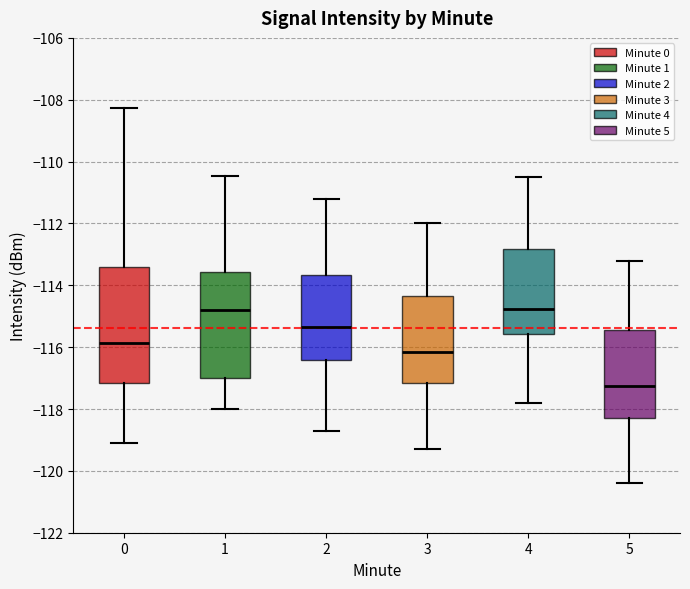

Which box is the tallest, from its lower edge to its upper edge?

0